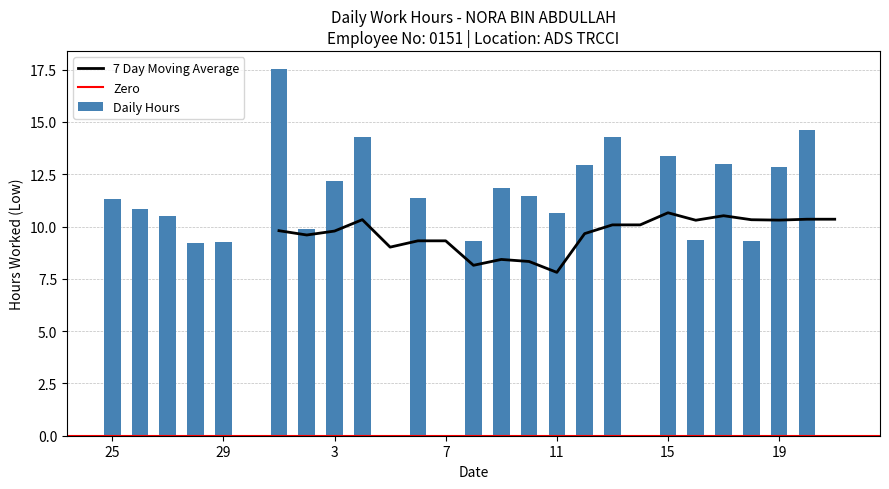

Reading right to left, extract all data points from this chart.

21=0.0	20=14.6	19=12.8	18=9.3	17=13.0	16=9.3	15=13.4	14=0.0	13=14.3	12=13.0	11=10.7	10=11.5	9=11.8	8=9.3	7=0.0	6=11.4	5=0.0	4=14.3	3=12.2	2=9.9	1=17.5	30=0.0	29=9.3	28=9.2	27=10.5	26=10.8	25=11.3